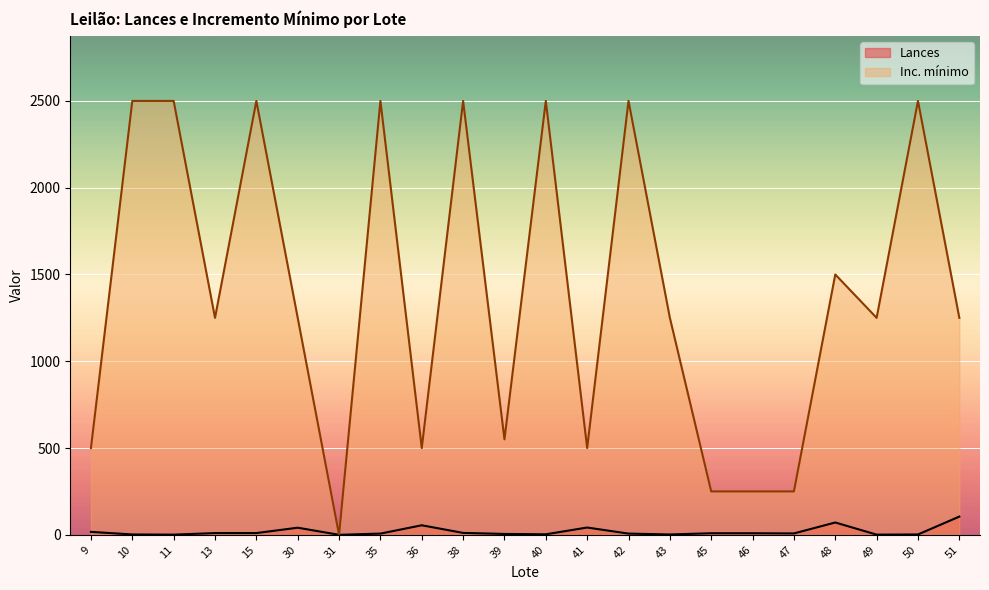

Which series has the largest range (max minus min)?

Inc. mínimo